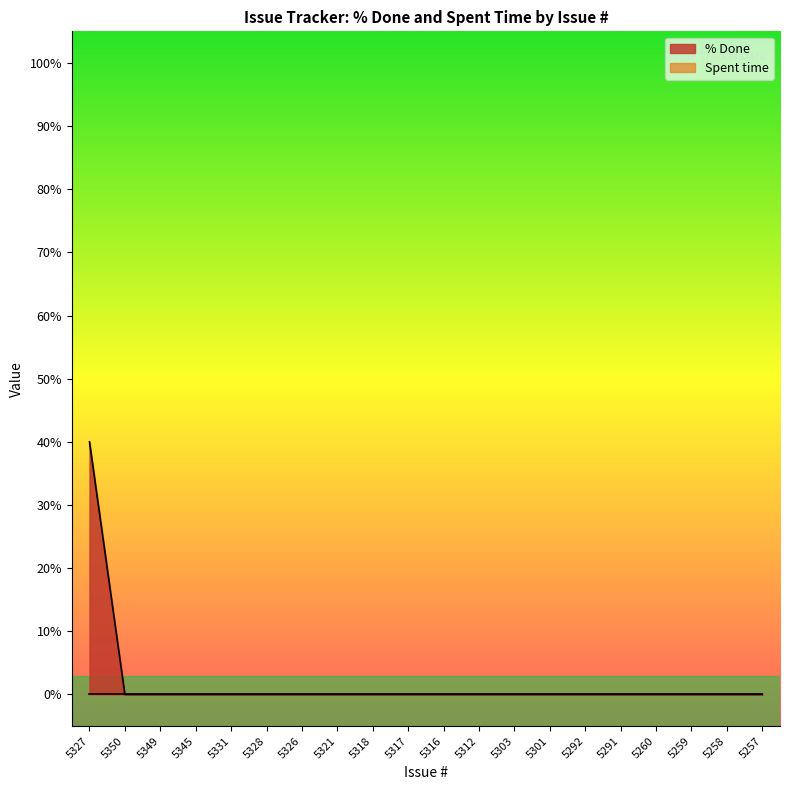

At which category does the chart reach its peak across all series?

5327